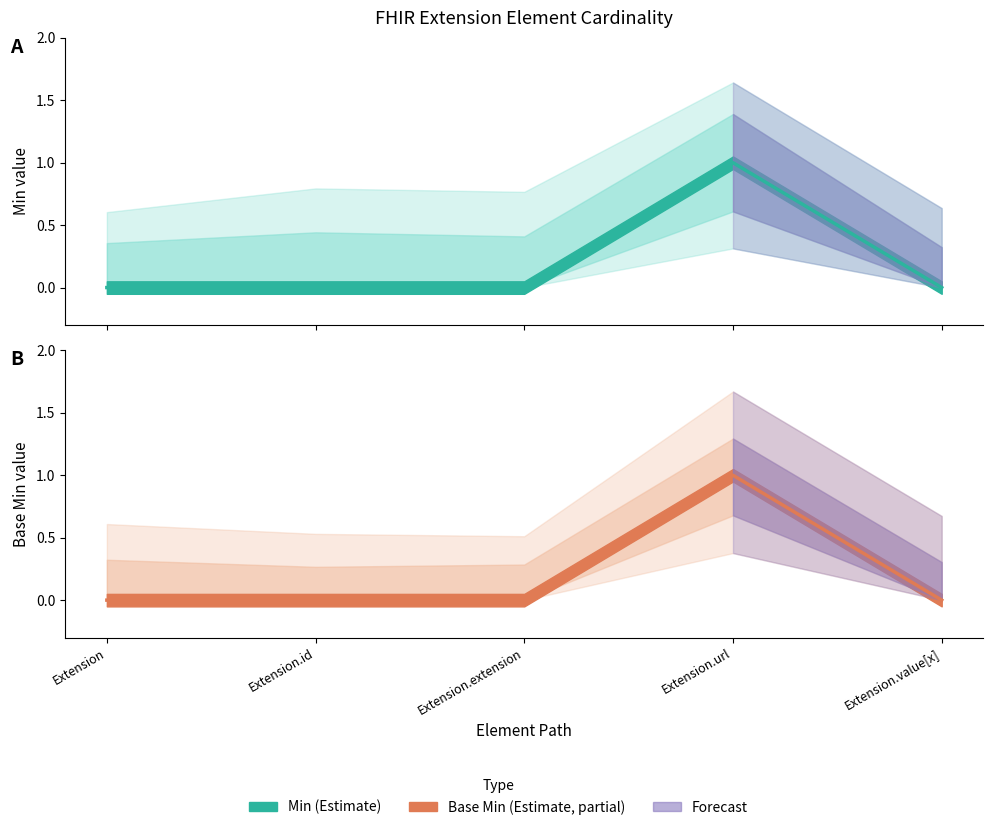

The Base Min series shows 0 at Extension.extension. True or false?

True